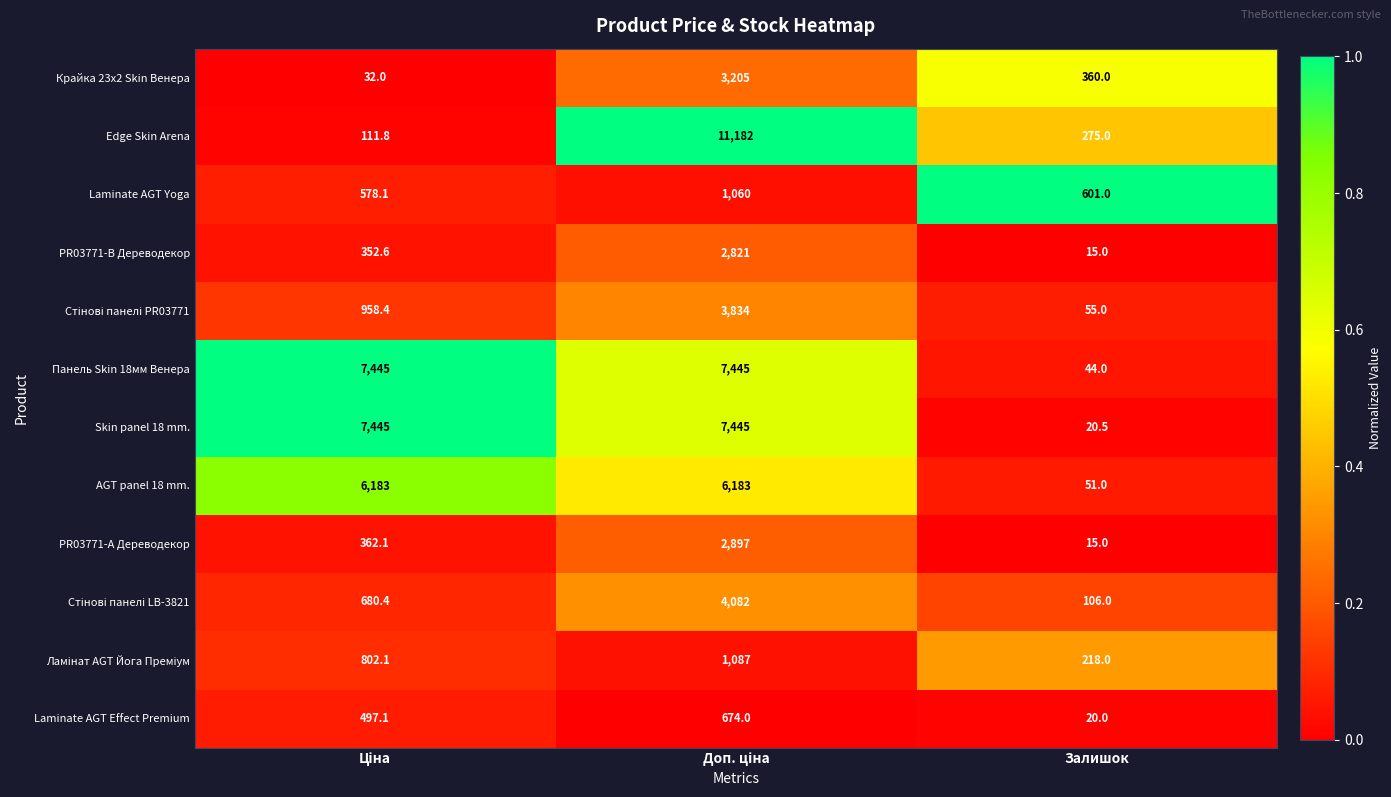

What is the minimum value shown in the chart?

15.0